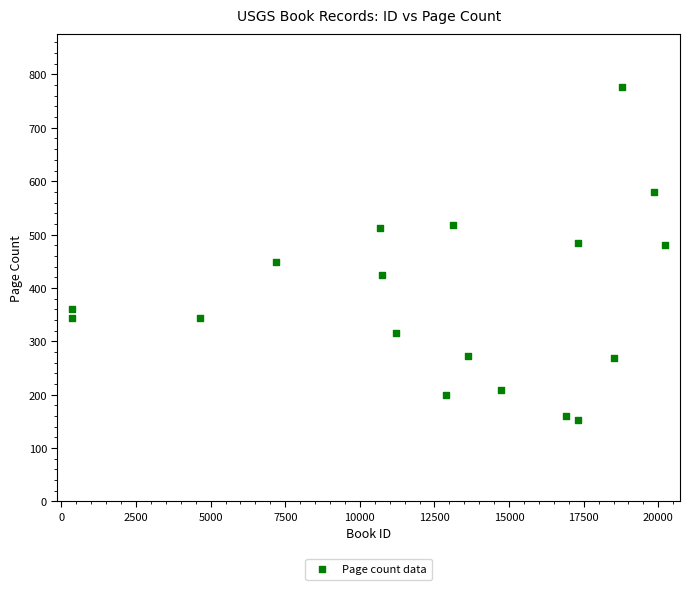

What is the range of Y values (max minus min)?

624